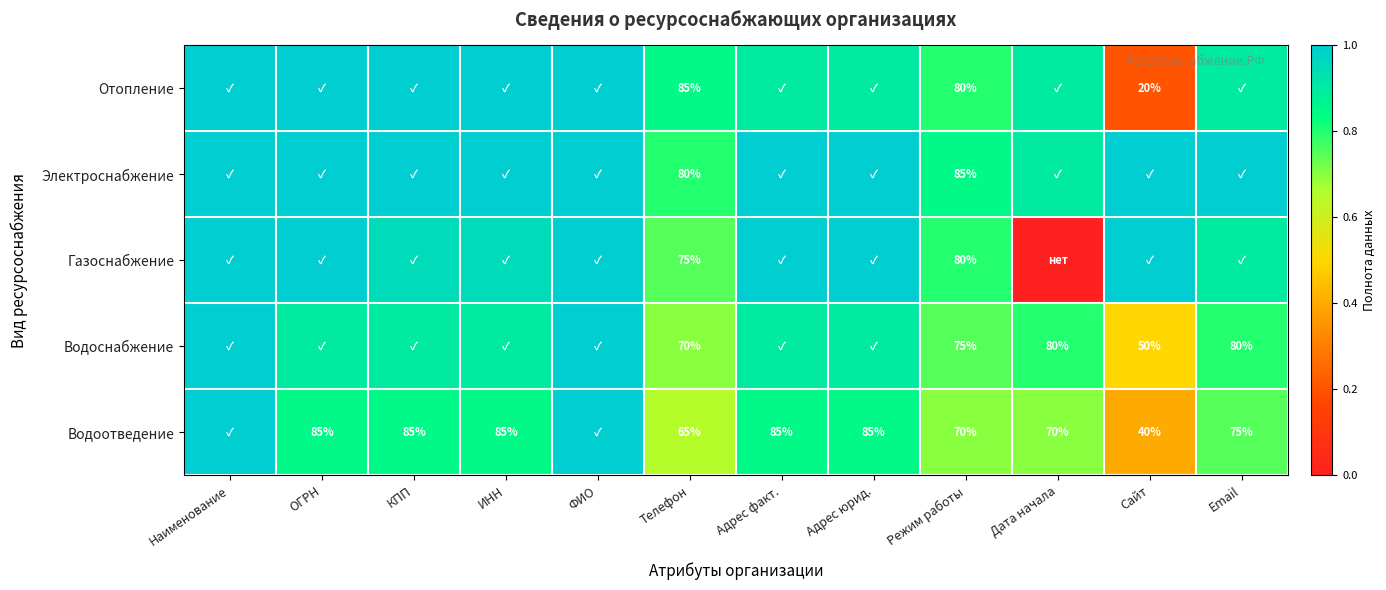

Which category has the highest value in the Отопление series?

Наименование